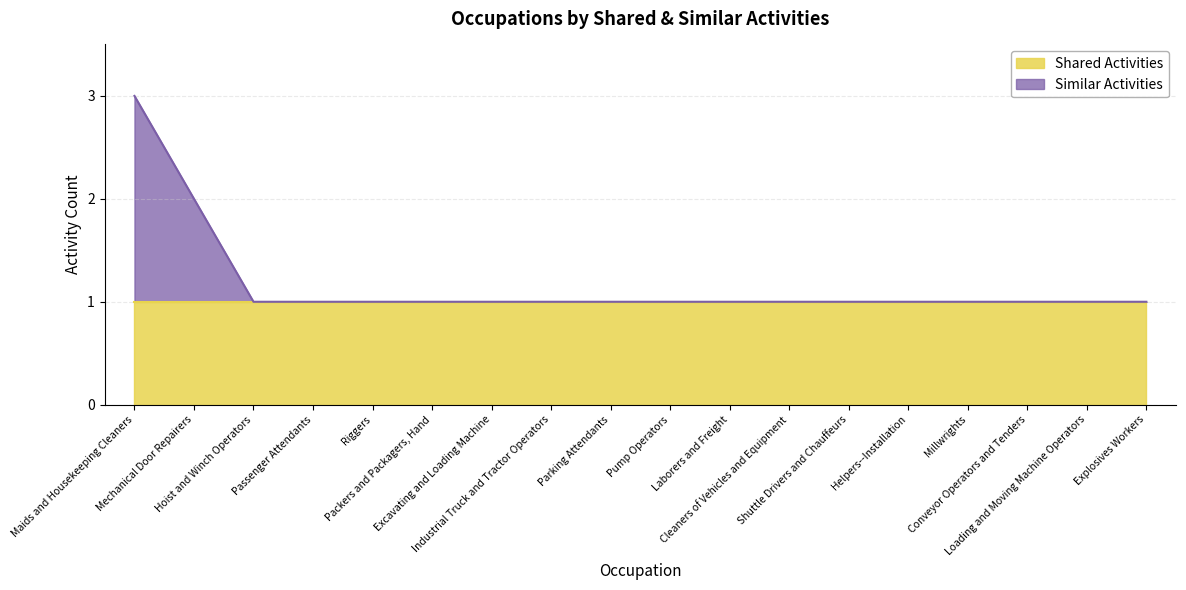

What is the sum of all values?

21